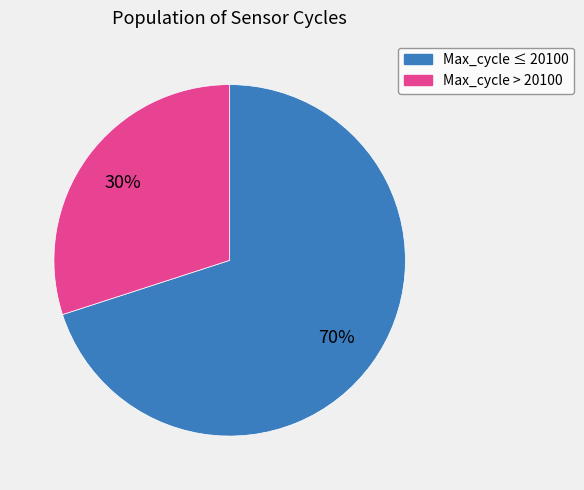

Which has a higher value, Max_cycle ≤ 20100 or Max_cycle > 20100?

Max_cycle ≤ 20100